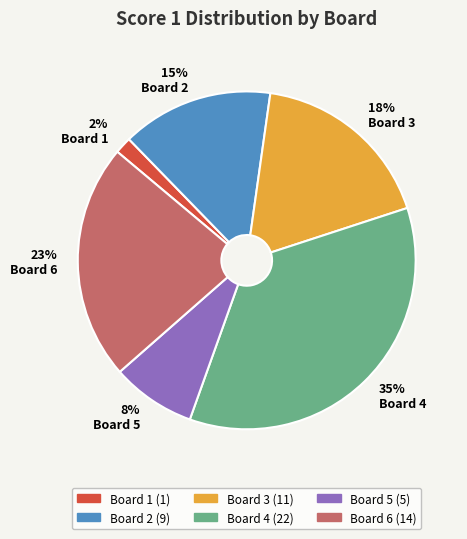

Between Board 4 and Board 1, which is larger?

Board 4